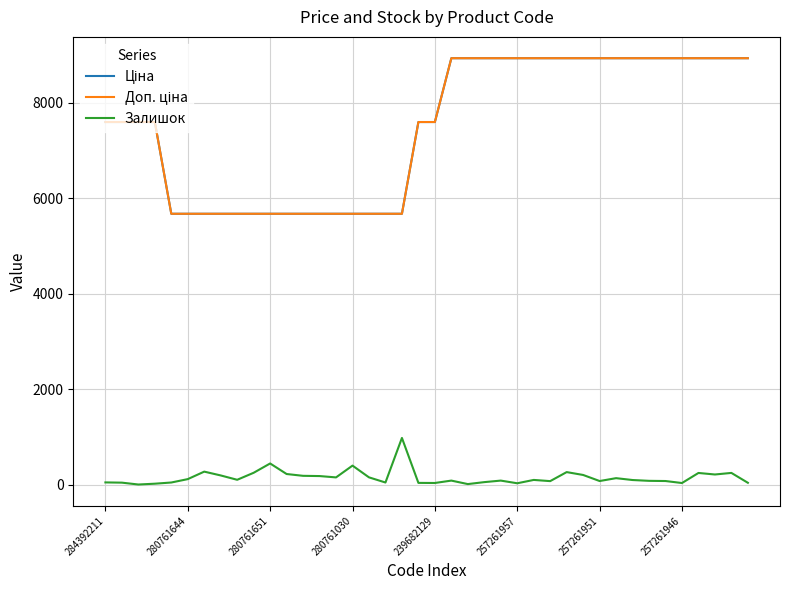

Is this an area chart (filled region under the line)?

No